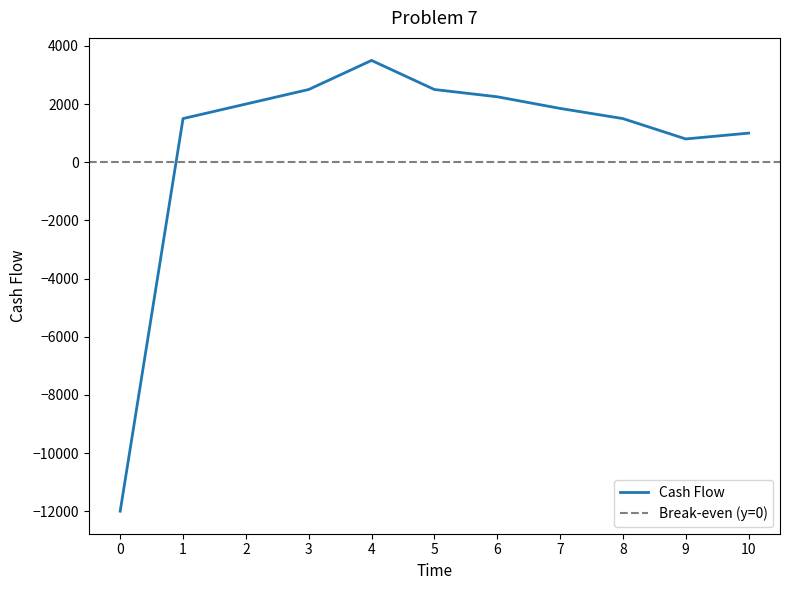

What is the ratio of the value at 9 to the value at 1?

0.5